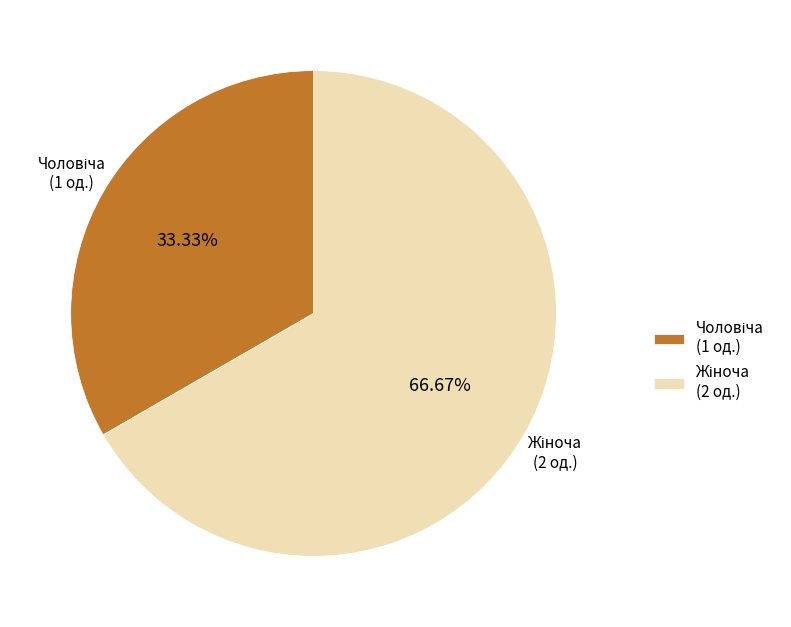

Is there any slice that represents more than half of the pie?

Yes